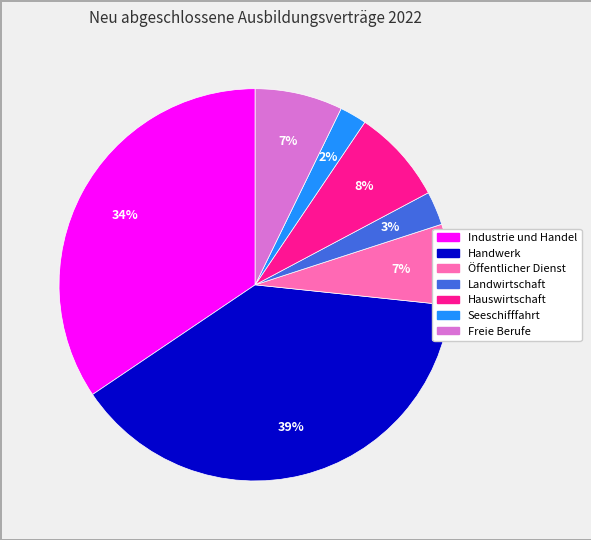

True or false: Öffentlicher Dienst accounts for 16% of the total.

False